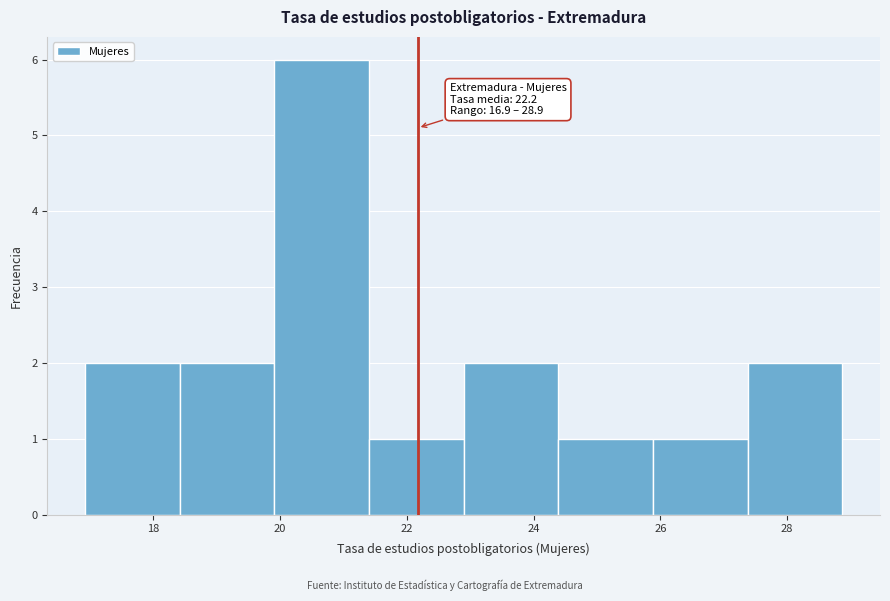

Which range on the x-axis has the tallest bar?

20.0 to 21.4